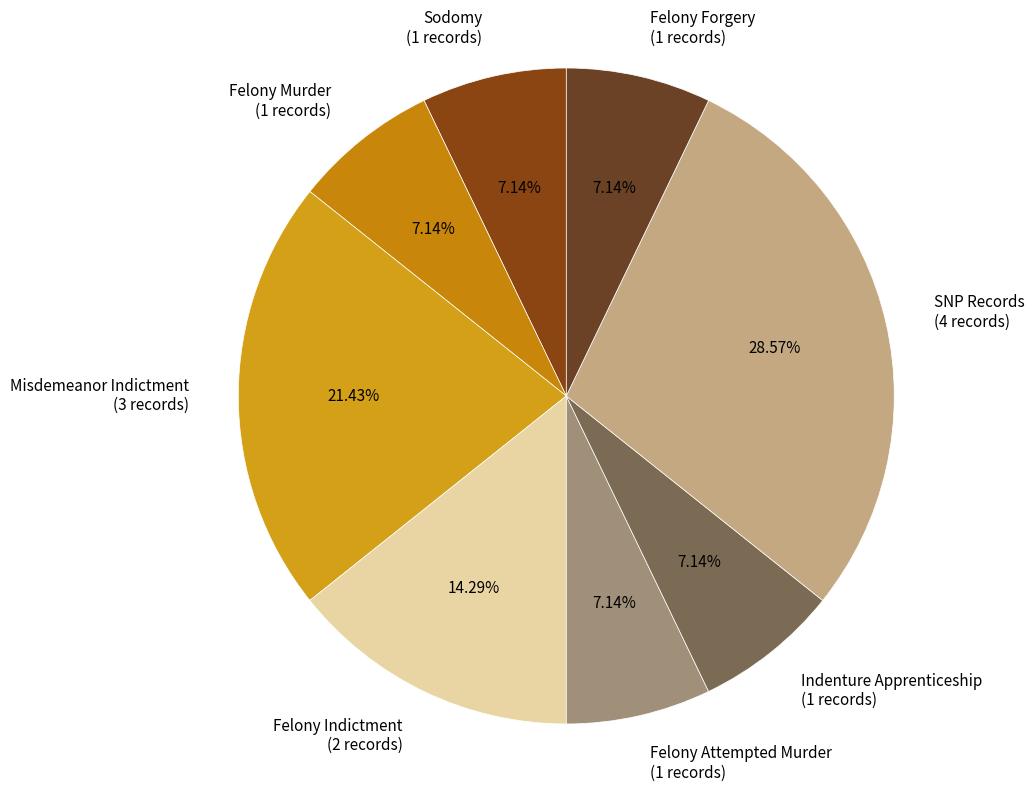

Does any single category account for the majority?

No